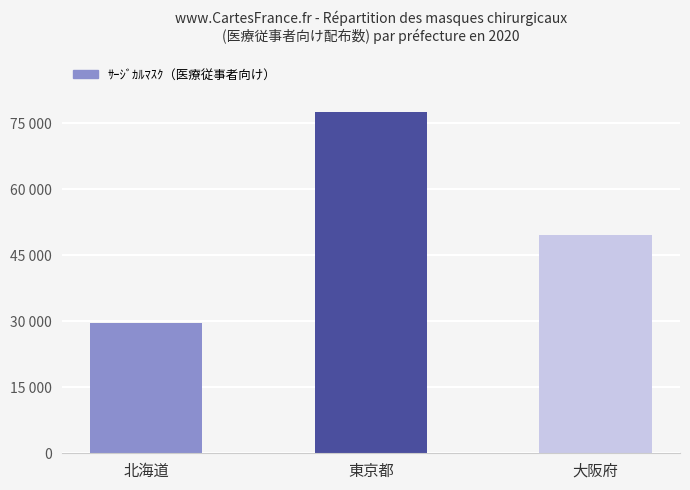

What is the maximum value shown in the chart?

77600